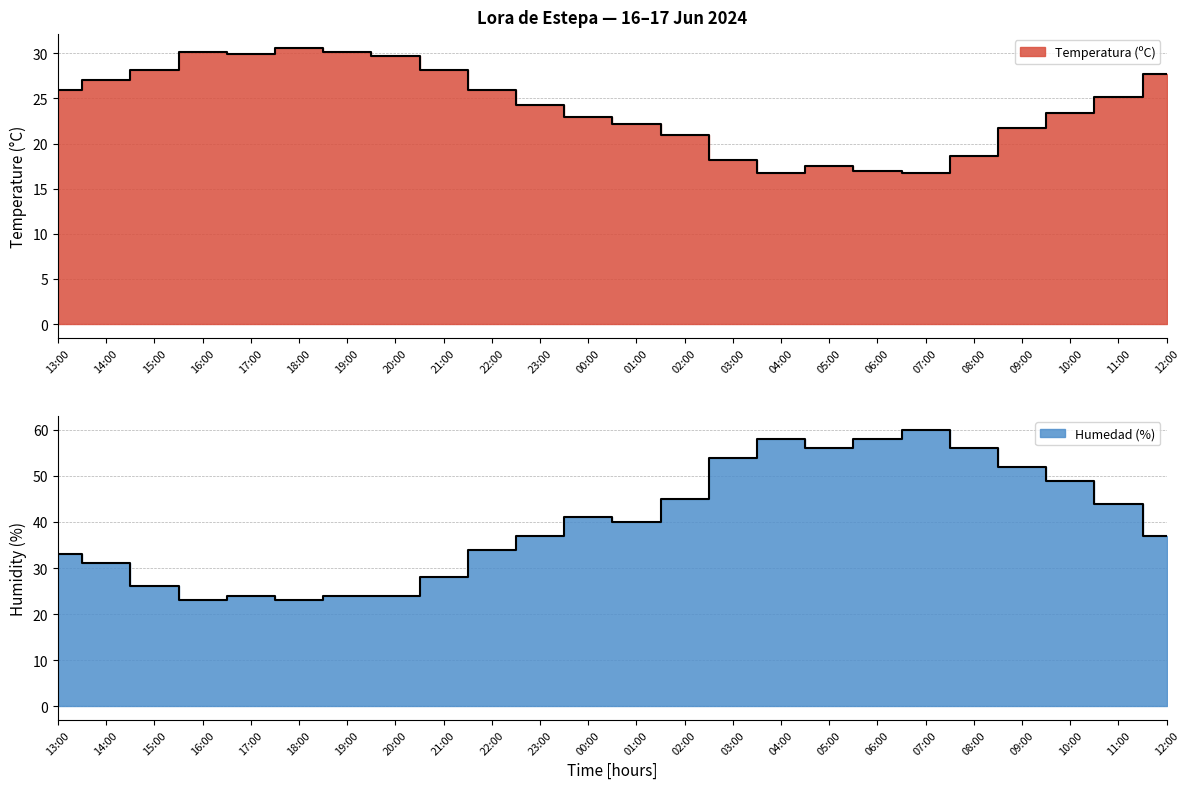

Does the chart have visible grid lines?

Yes